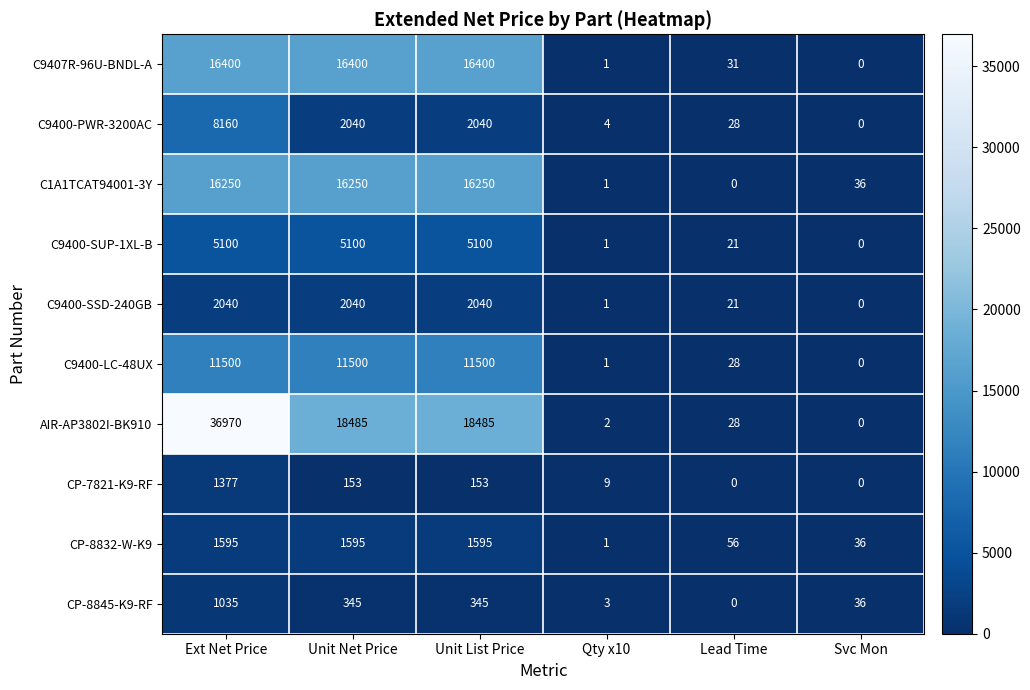

The C9400-SSD-240GB series shows 0 at Svc Mon. True or false?

True